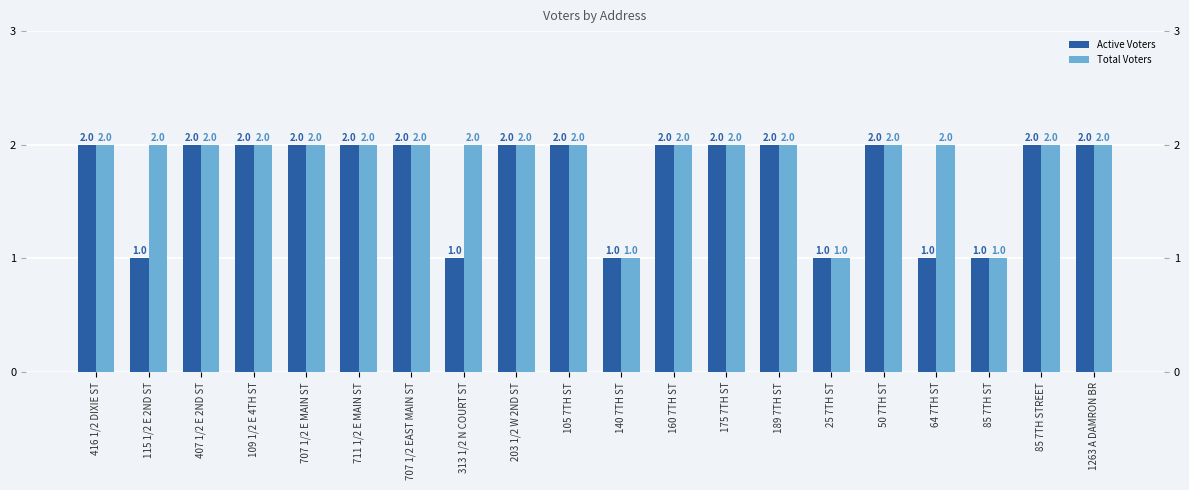

What are all the series names shown in the legend?

Active Voters, Total Voters